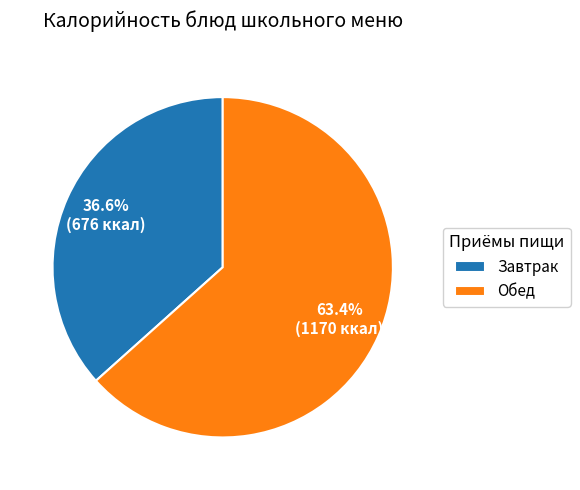

Rank the categories by value from lowest to highest.

Завтрак, Обед